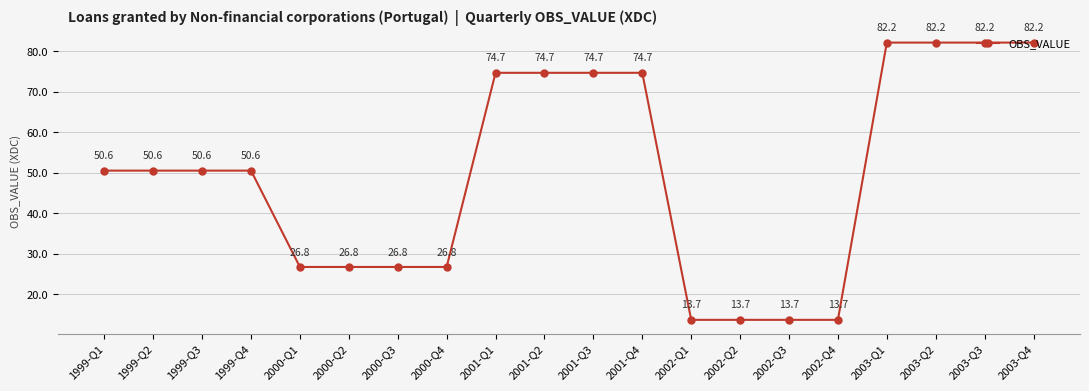

What is the minimum value shown in the chart?

13.7